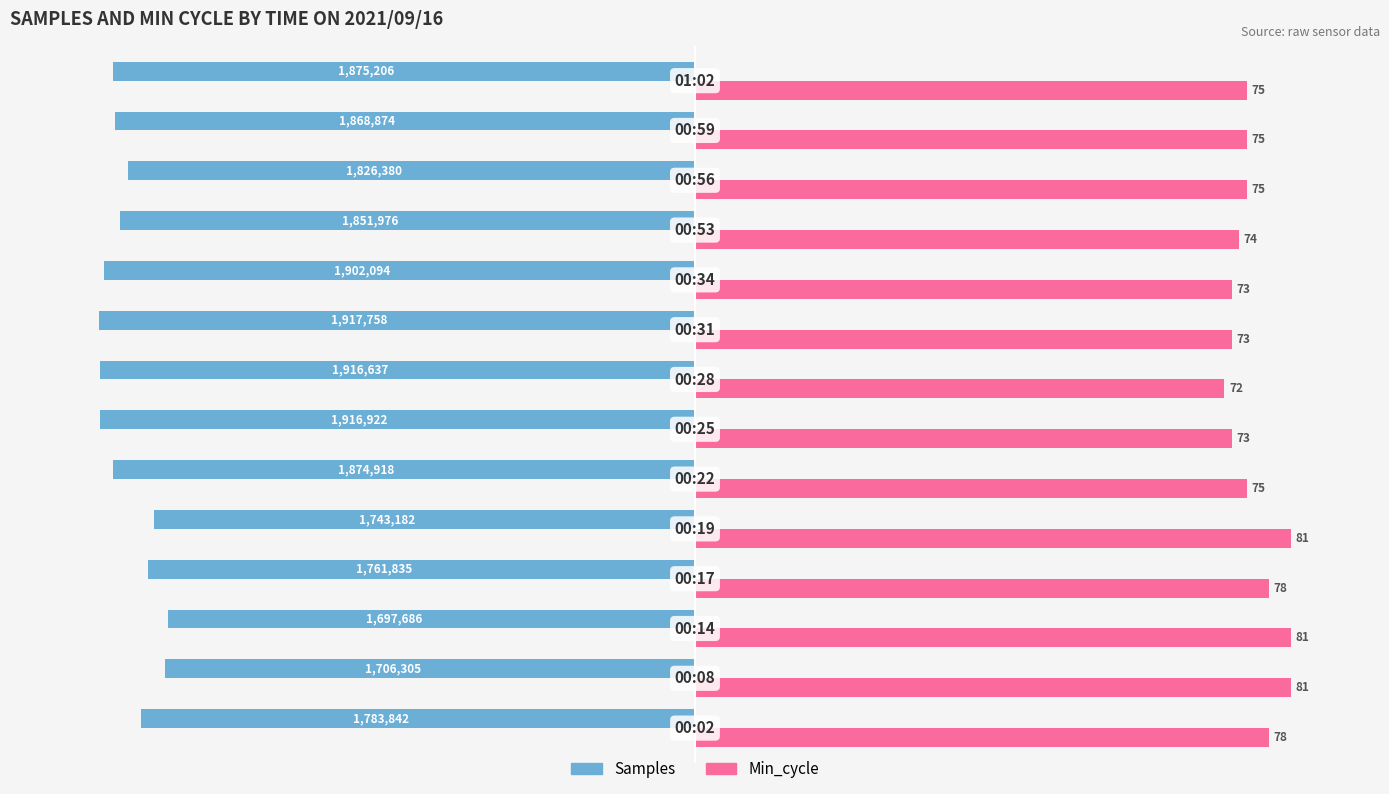

What are all the series names shown in the legend?

Samples, Min_cycle